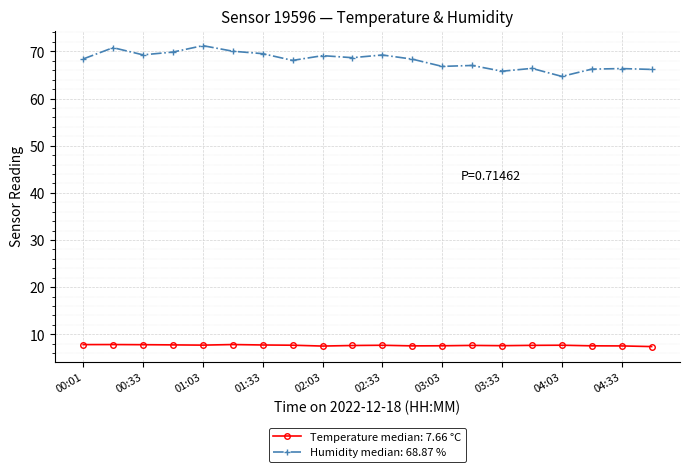

What is the value of the Temperature median: 7.66 °C point at the 7th from the left?

7.7